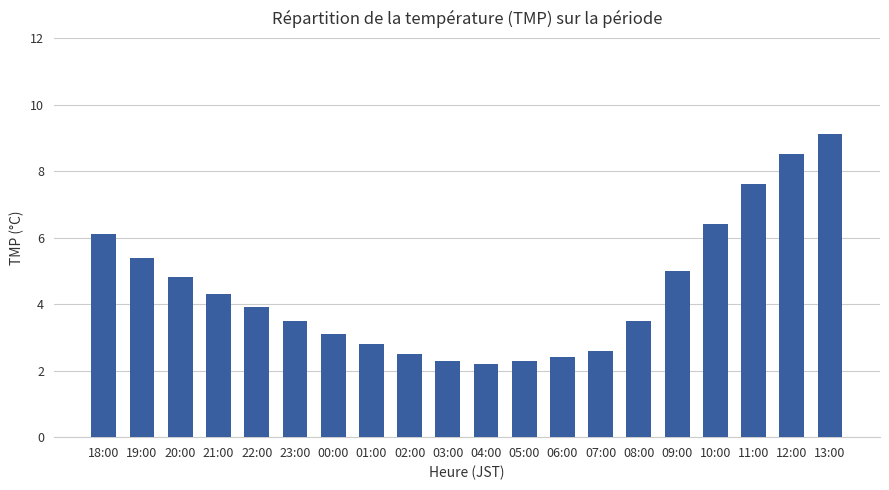

Reading left to right, what are all the values shown in this chart?

6.1	5.4	4.8	4.3	3.9	3.5	3.1	2.8	2.5	2.3	2.2	2.3	2.4	2.6	3.5	5.0	6.4	7.6	8.5	9.1